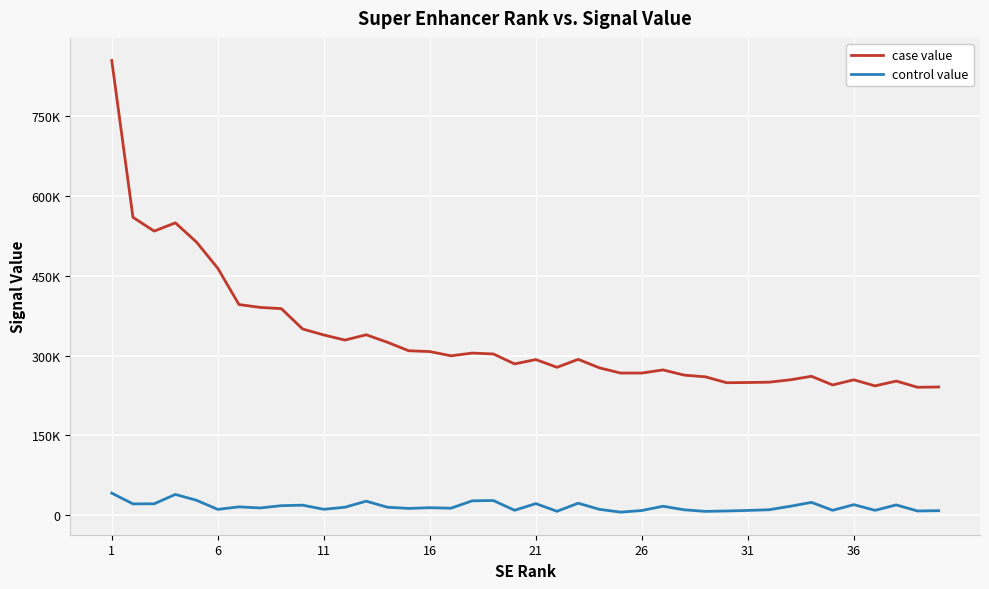

What is the lowest value of the control value series?

6052.0